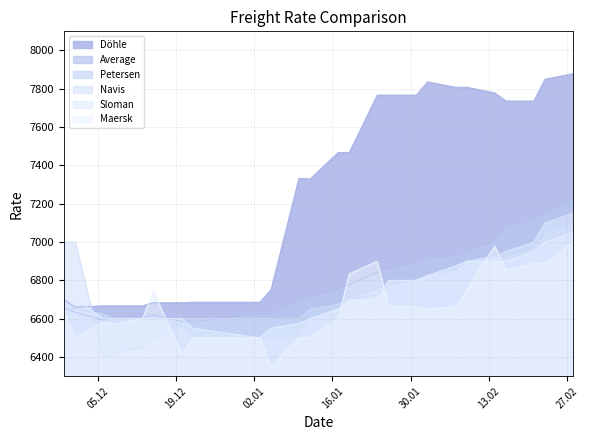

At which category does Döhle reach its first local peak?

10.01.2017